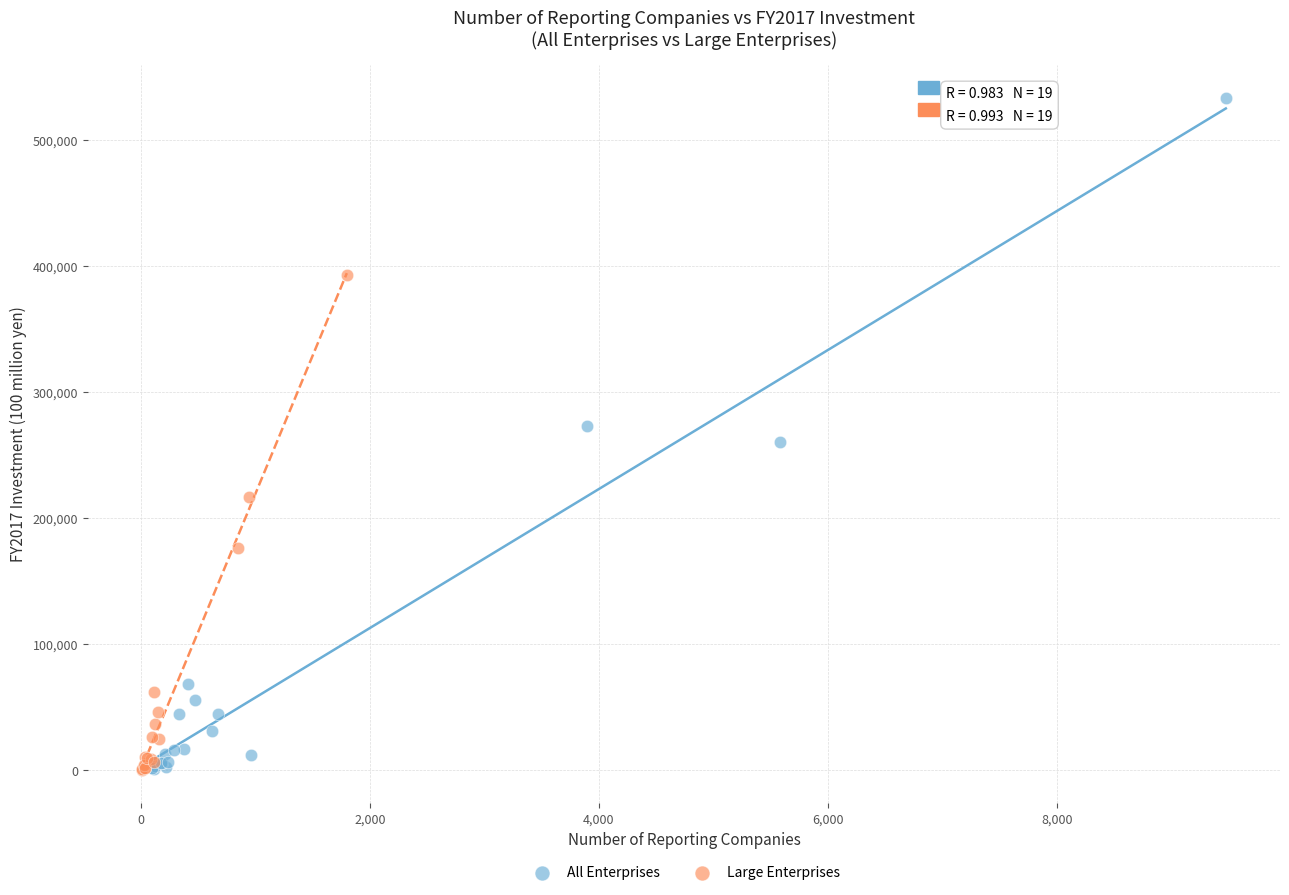

Which series has the widest spread of Y values?

All Enterprises